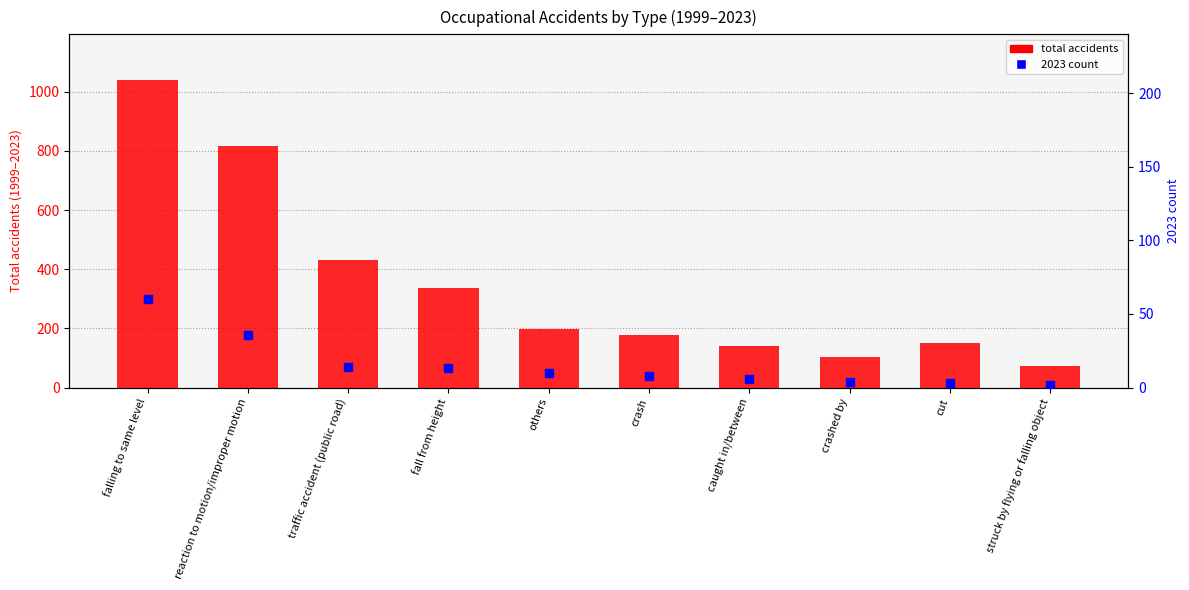

What is the total value across all series at caught in/between?

146